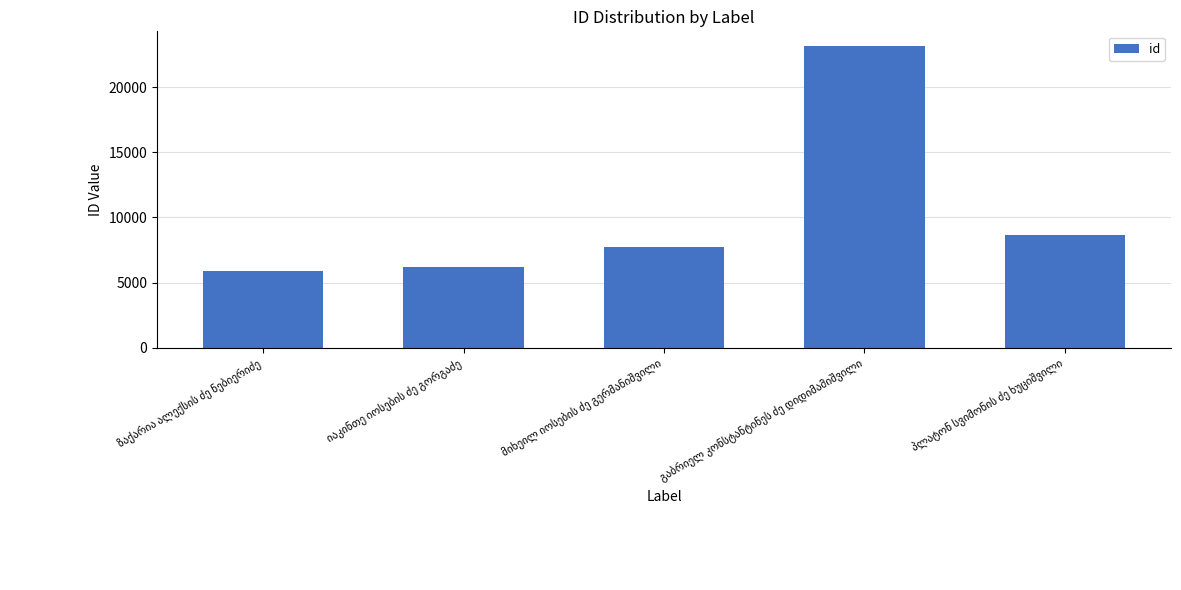

What is the value of the 2nd bar from the left?

6198